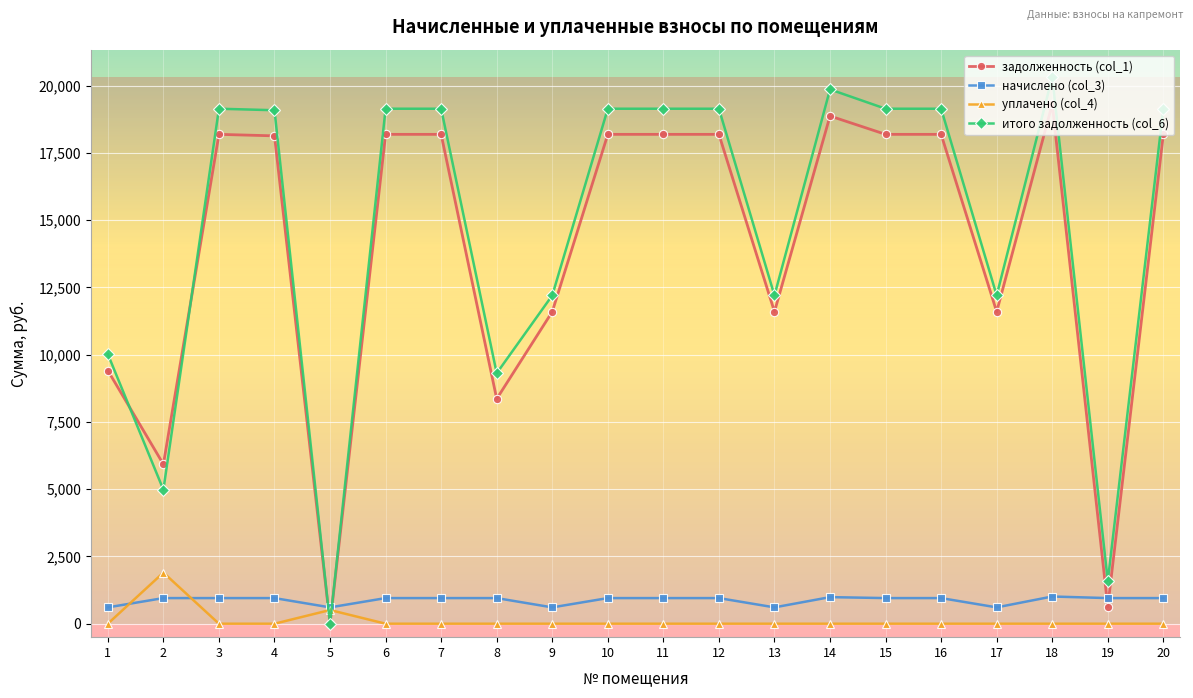

True or false: уплачено (col_4) has more than 1 interior local peaks.

True